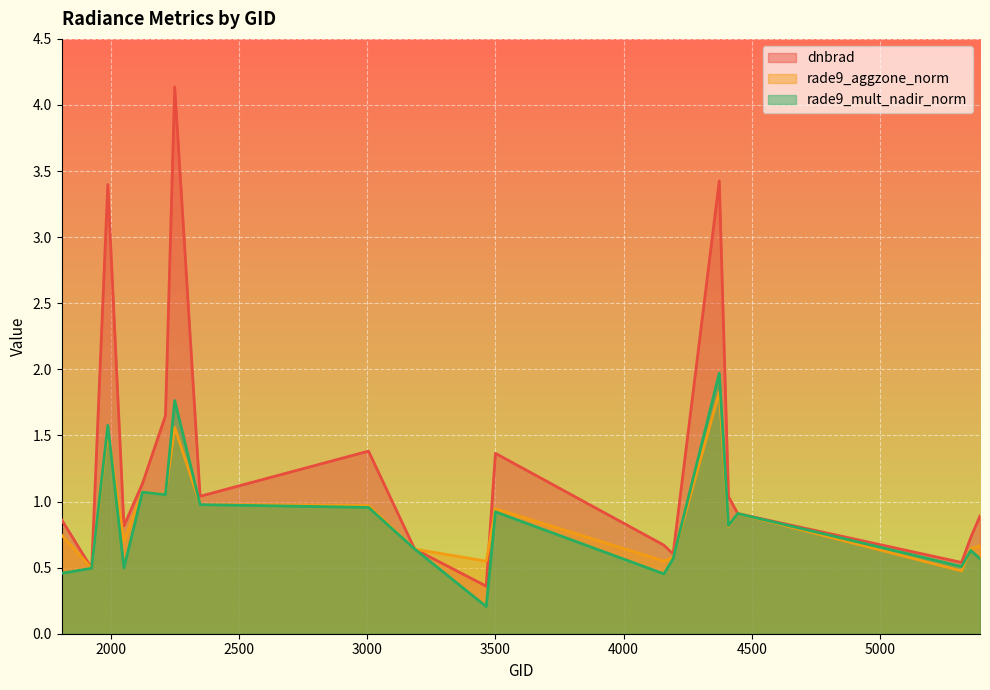

True or false: dnbrad has a value of 1.0 at 2348.

True